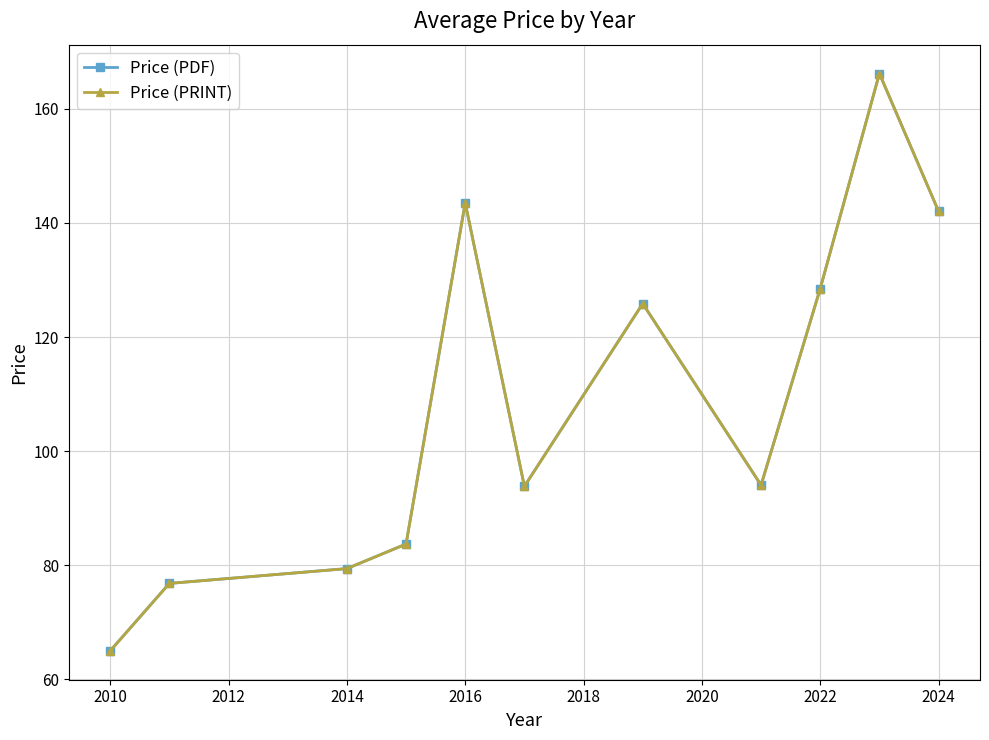

Does the chart have visible grid lines?

Yes